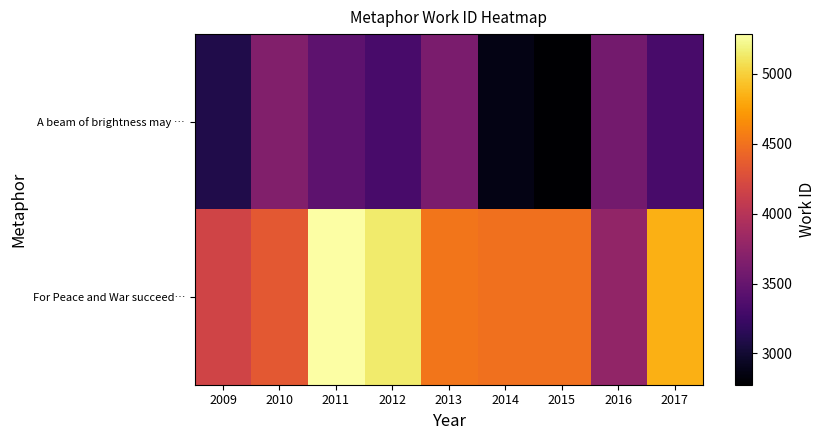

Which series has the widest spread of values?

For Peace and War succeed…